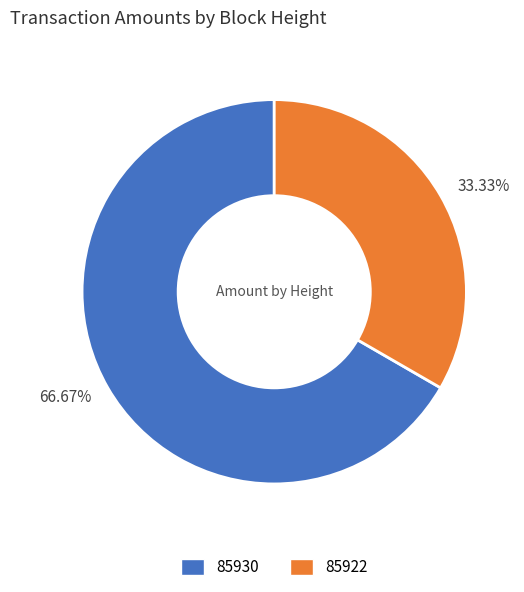

Rank the categories by value from lowest to highest.

33.33%, 66.67%